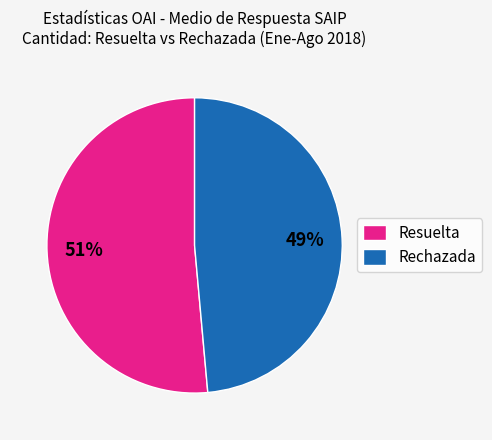

Is there a majority slice in this chart?

Yes